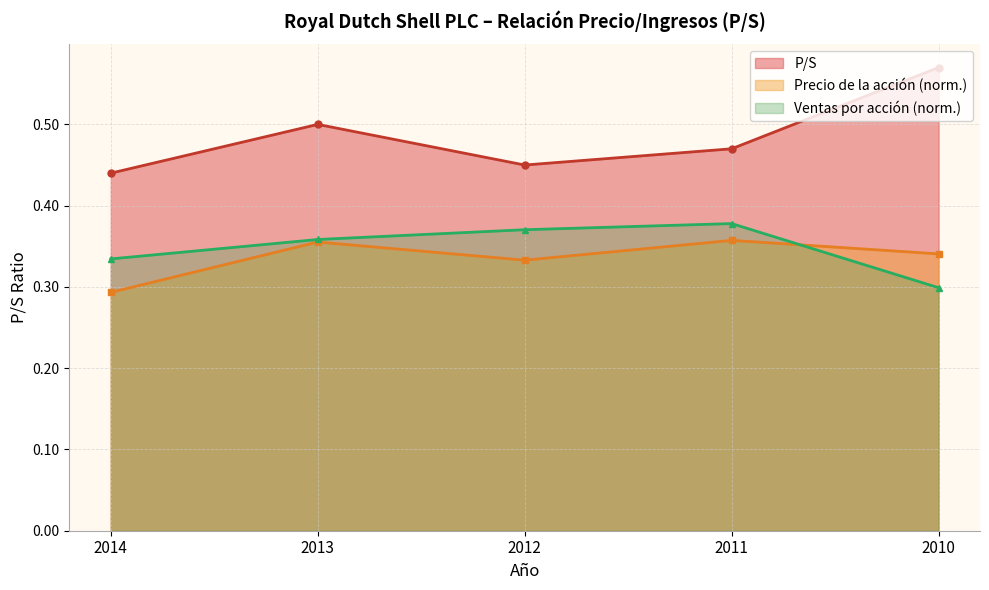

Which has a higher value, 2013 or 2014?

2013